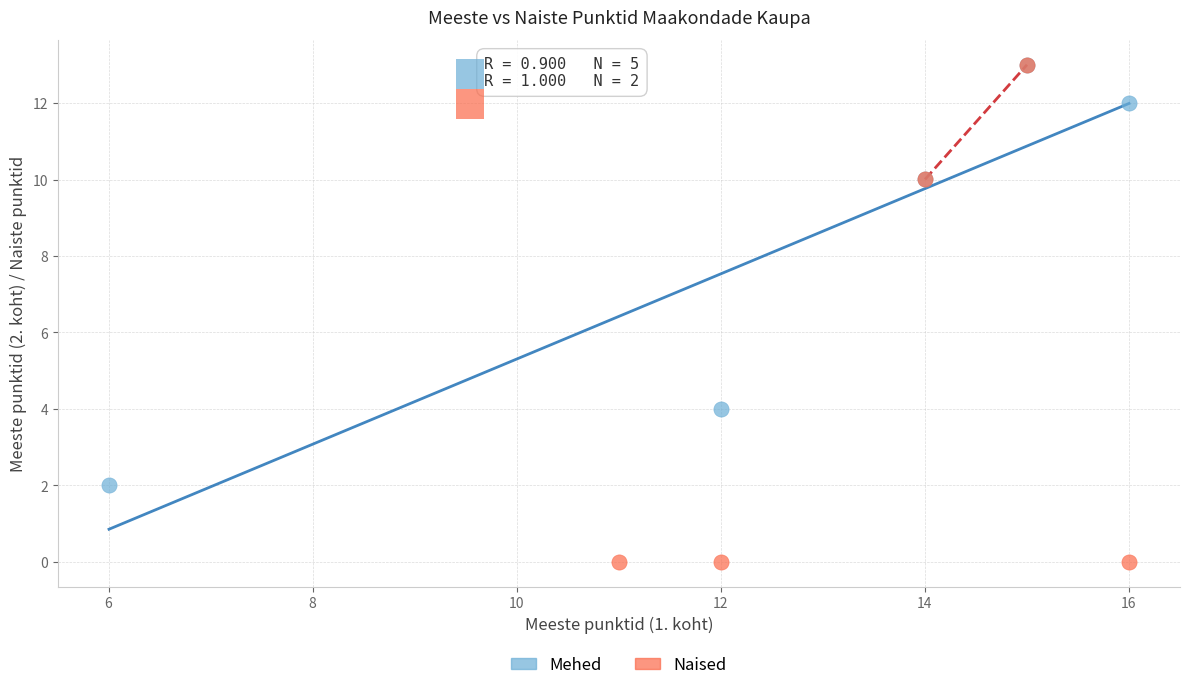

What are all the series names shown in the legend?

Mehed, Naised